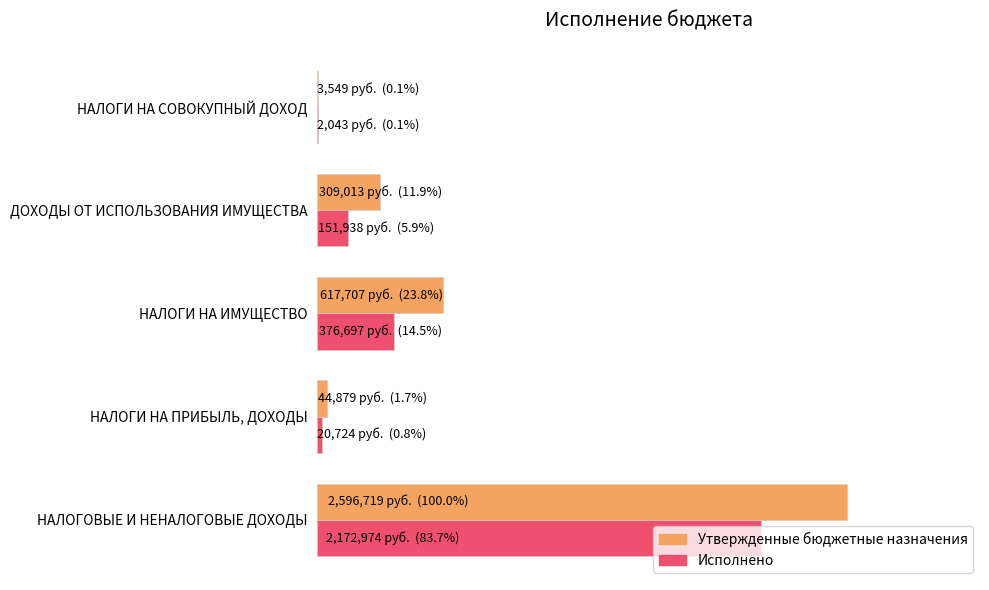

Rank the series by their maximum value, from highest to lowest.

Утвержденные бюджетные назначения, Исполнено